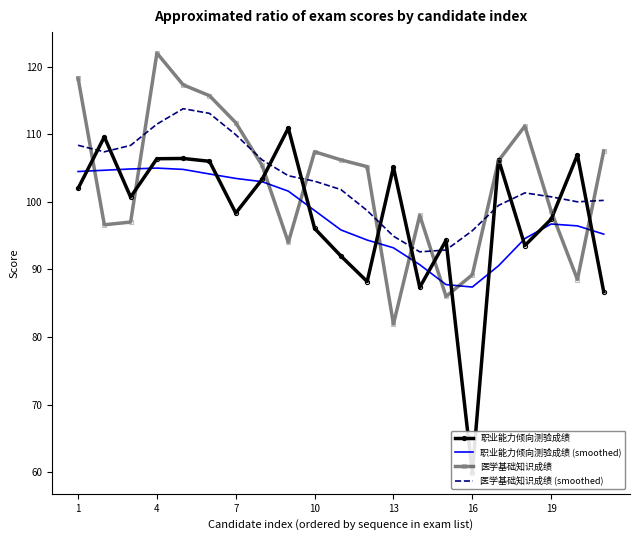

The 职业能力倾向测验成绩 (smoothed) series shows 175.4 at 4. True or false?

False